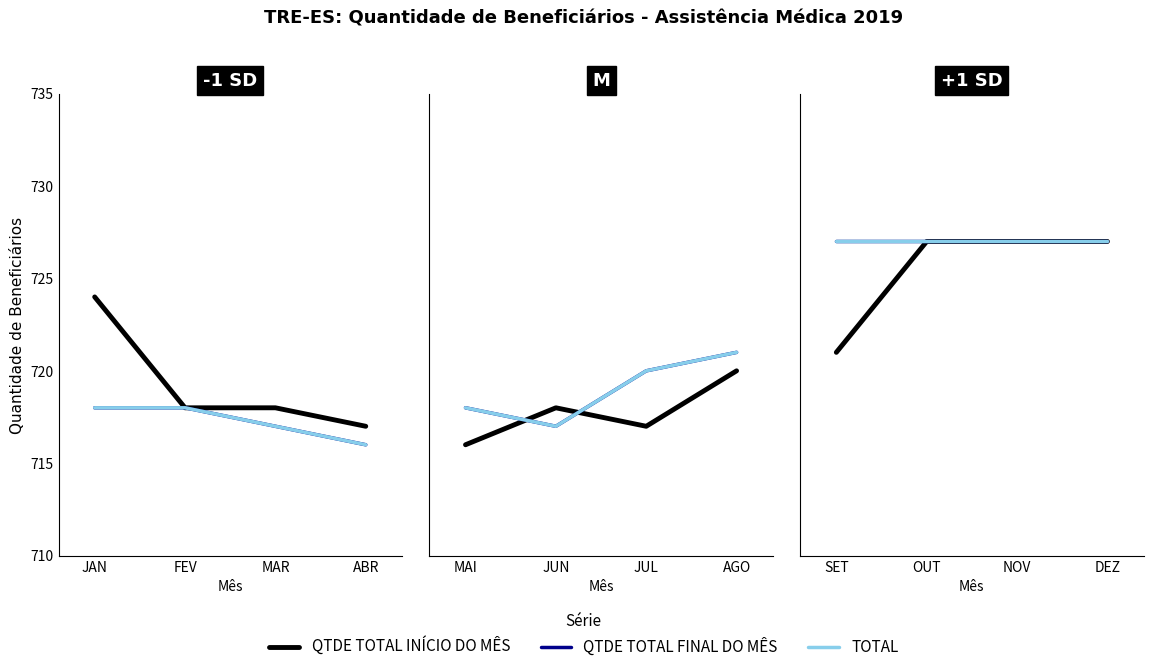

What position from the left is OUT?

2